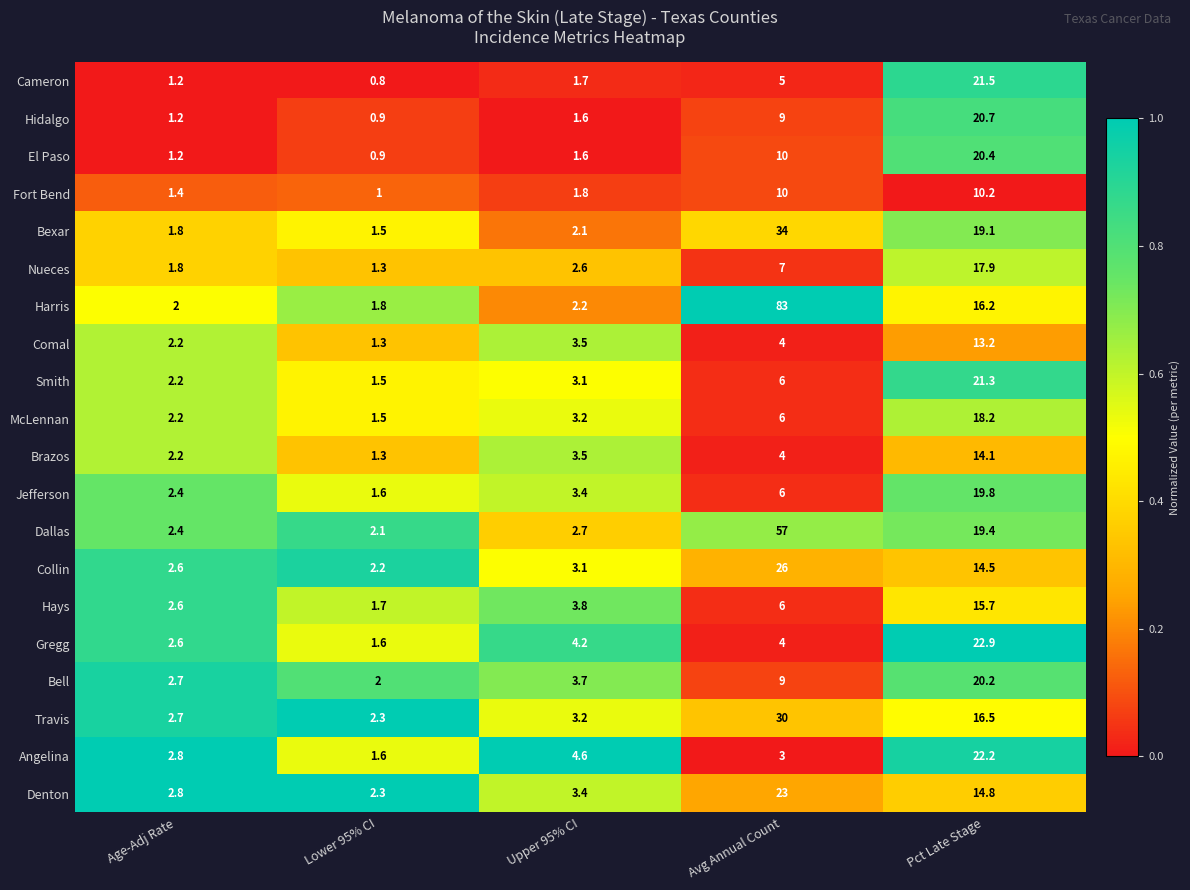

What is the difference between the Angelina values at Lower 95% CI and Upper 95% CI?

3.0